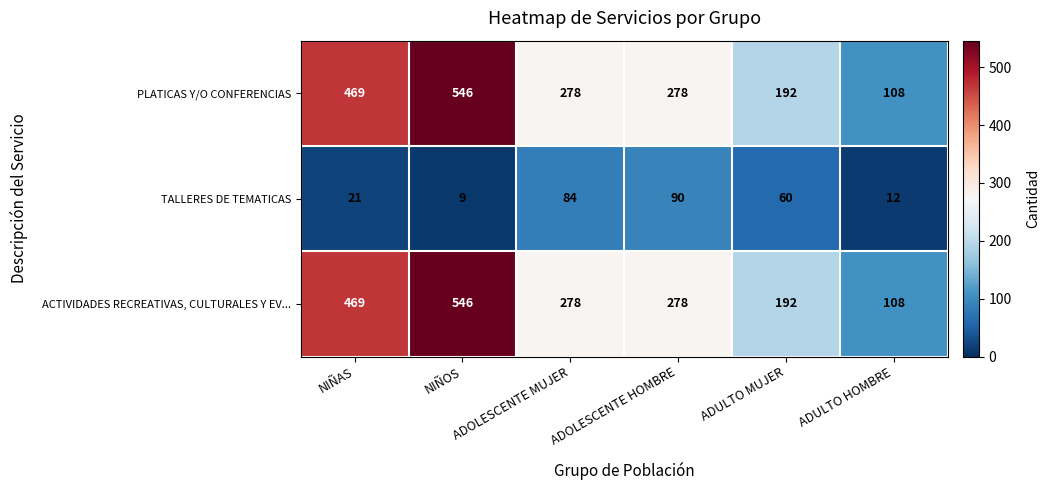

At which category is the sum across all series the highest?

NIÑOS